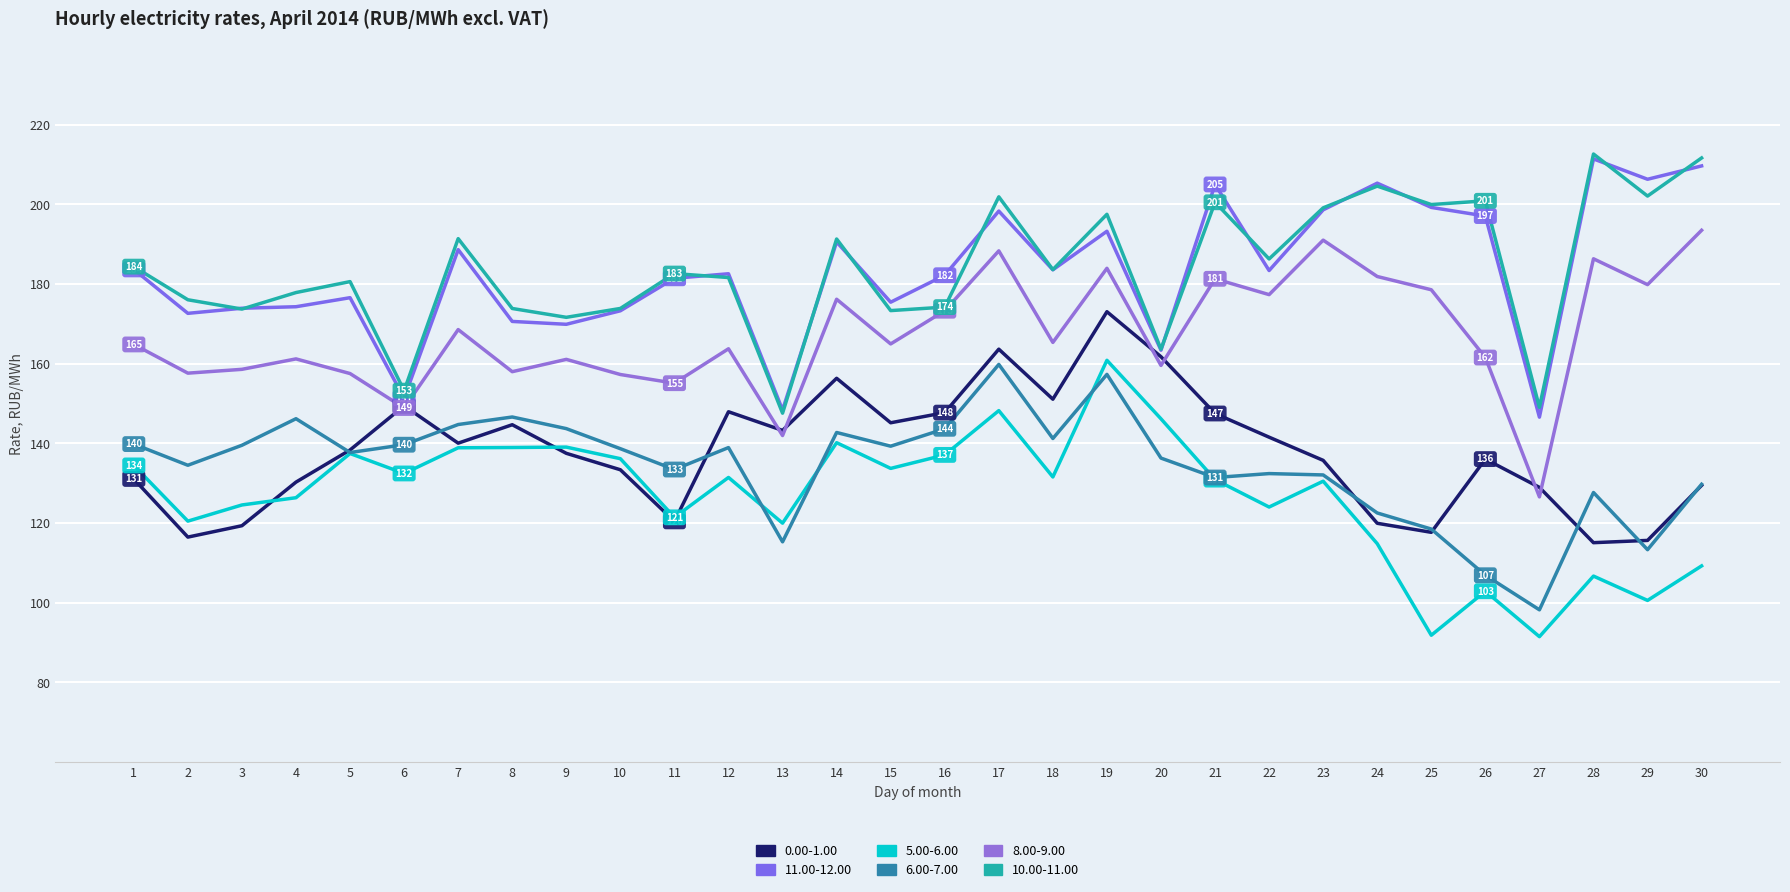

Which series has the largest total across all categories?

10.00-11.00